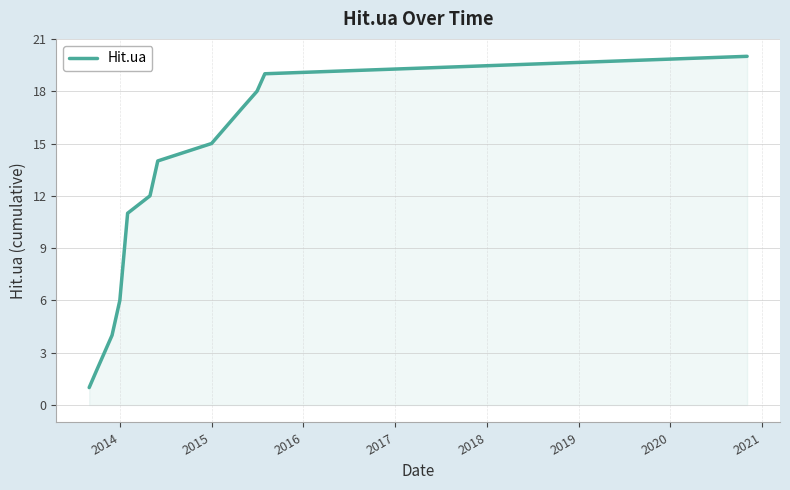

True or false: there are more than 1 points higher than both neighbors.

False